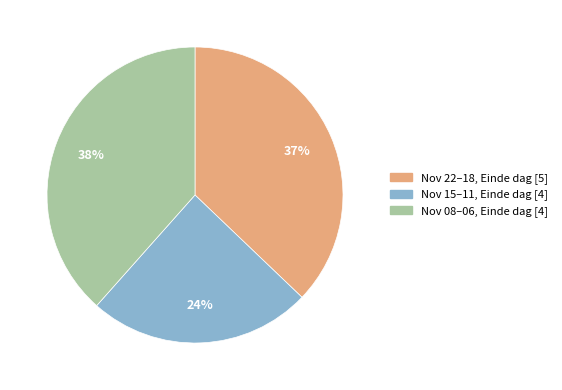

Which slice is the largest?

Nov 08–06, Einde dag [4]